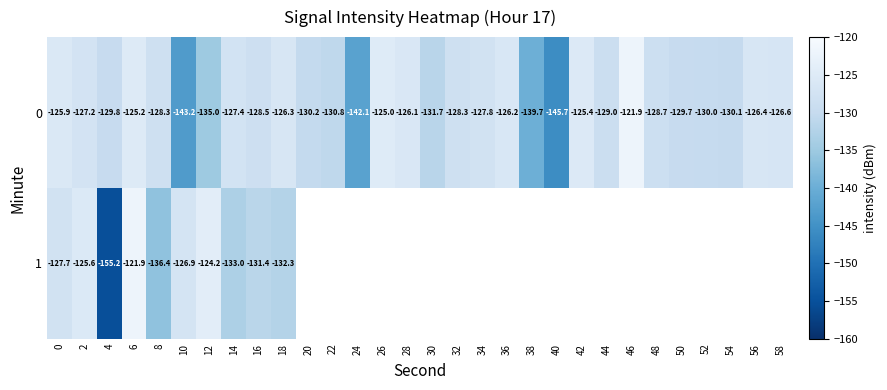

At which category is the sum across all series the highest?

6